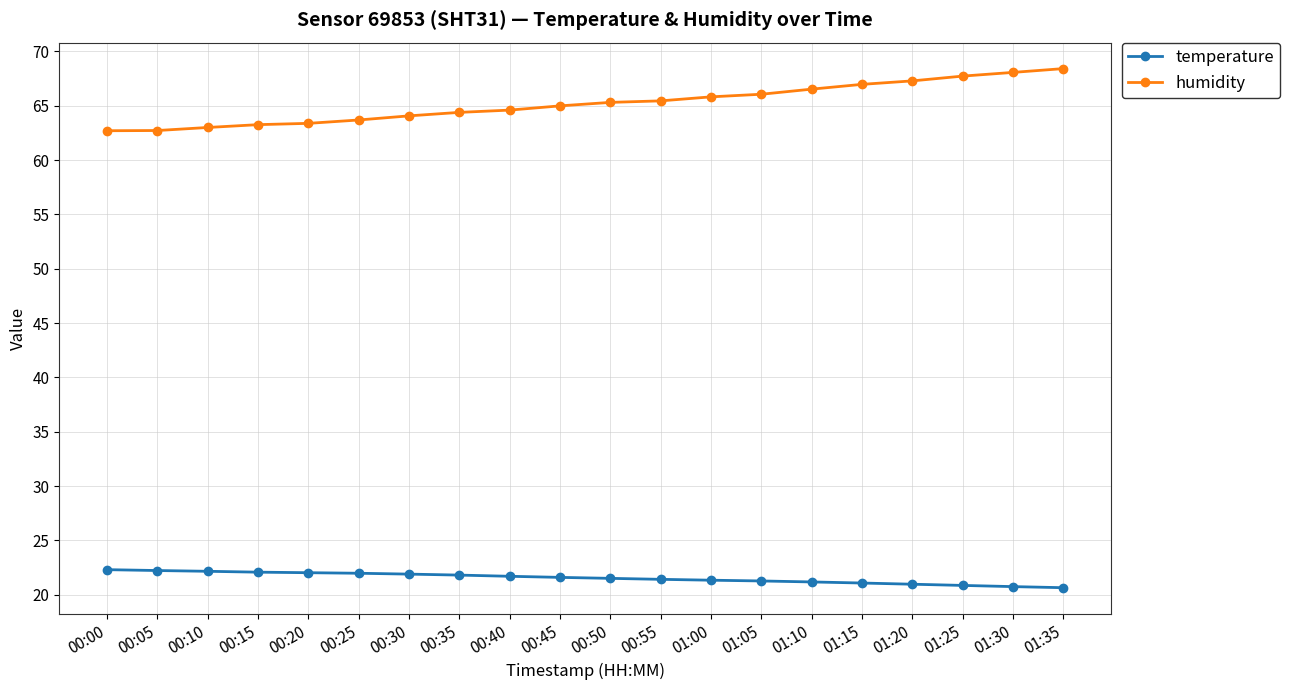

What is the difference between the humidity values at 01:20 and 00:45?

2.3